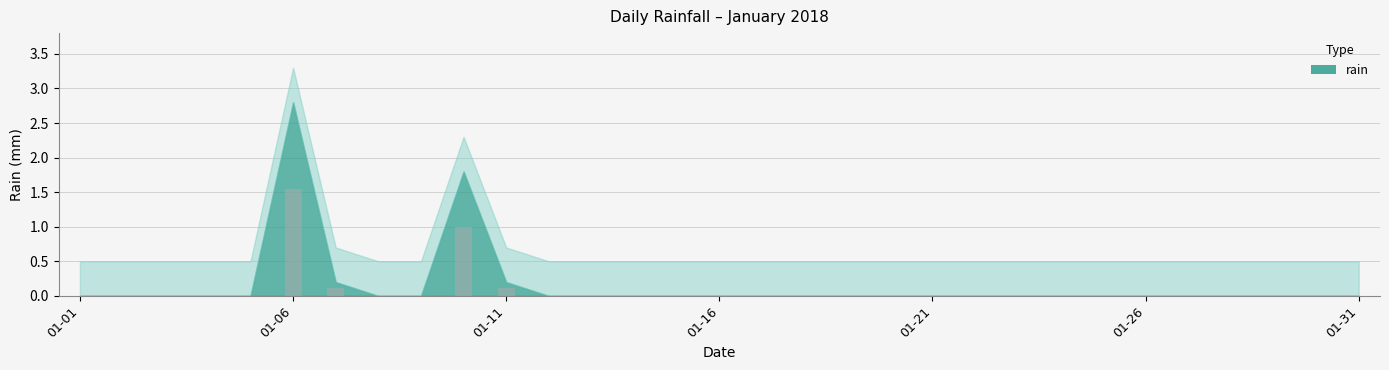

Reading left to right, what are all the values shown in this chart?

0.0	0.0	0.0	0.0	0.0	2.8	0.2	0.0	0.0	1.8	0.2	0.0	0.0	0.0	0.0	0.0	0.0	0.0	0.0	0.0	0.0	0.0	0.0	0.0	0.0	0.0	0.0	0.0	0.0	0.0	0.0